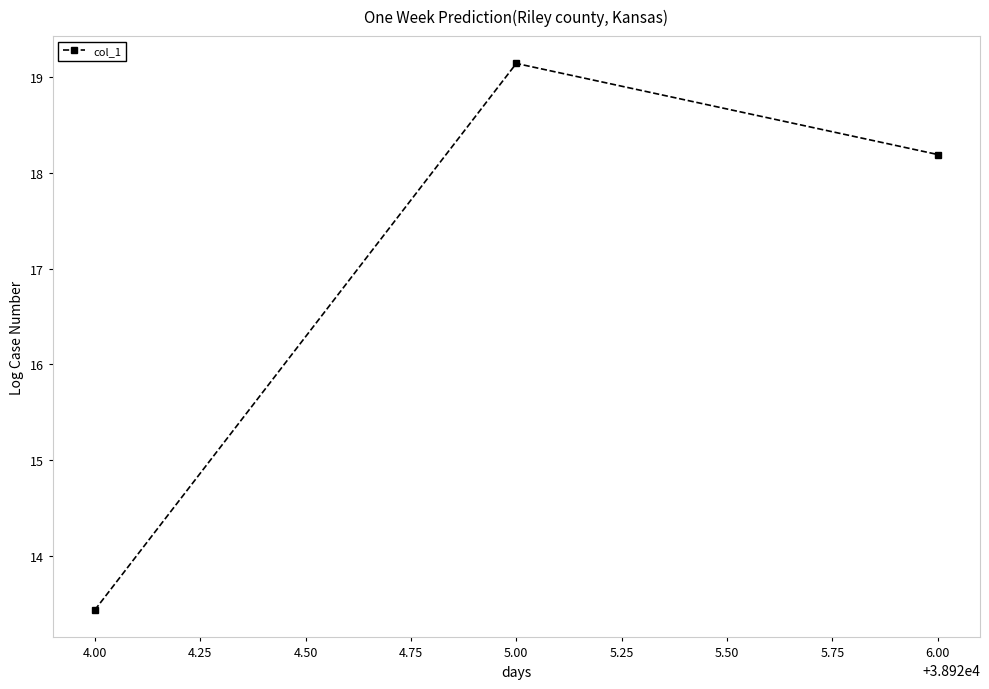

What is the label of the 1st point from the right?

6.00